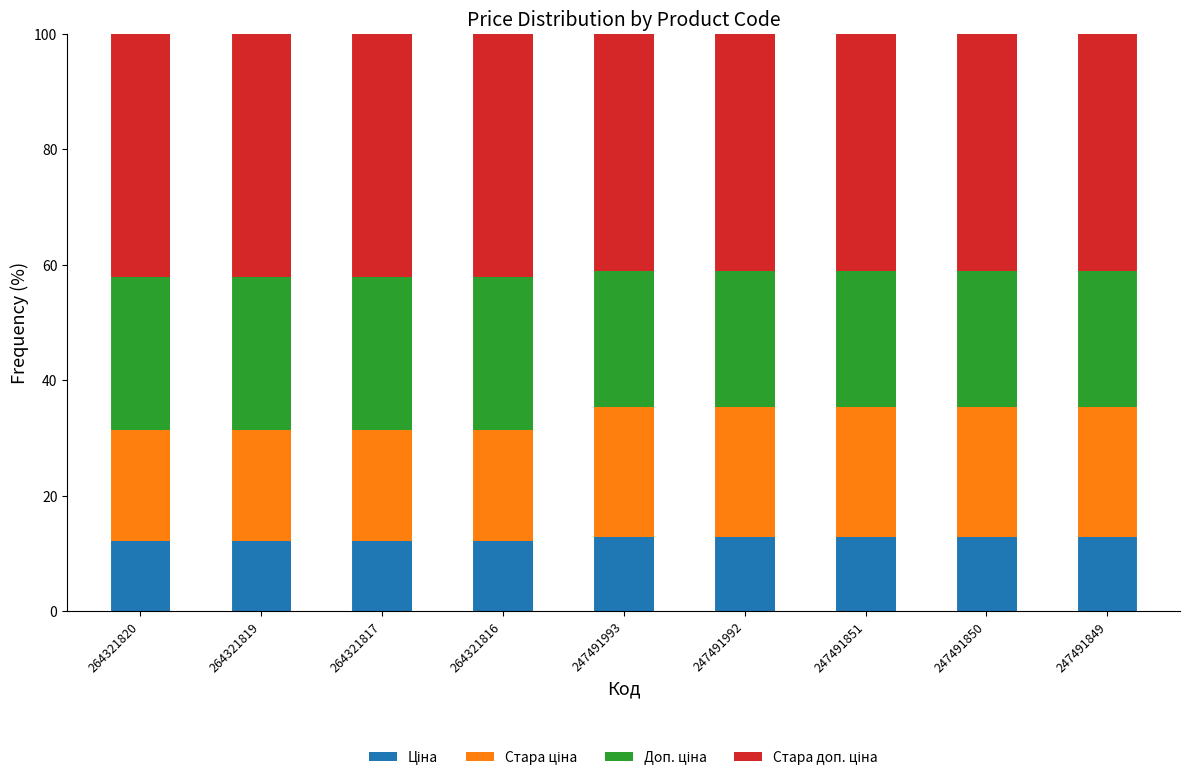

Does the chart contain stacked bars?

Yes